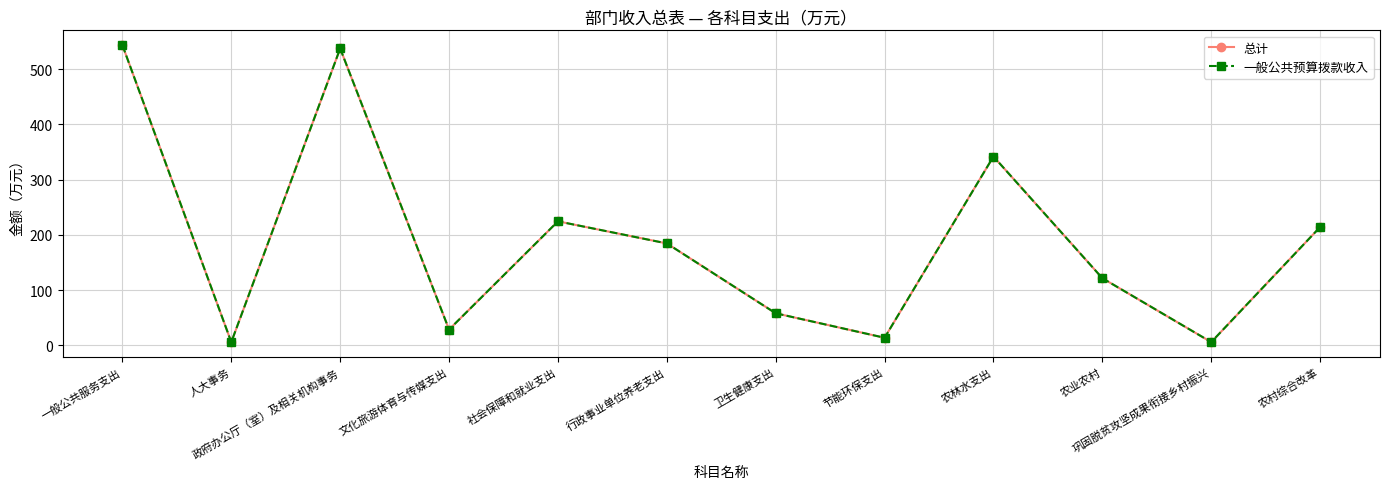

True or false: 总计 and 一般公共预算拨款收入 intersect in this chart.

False